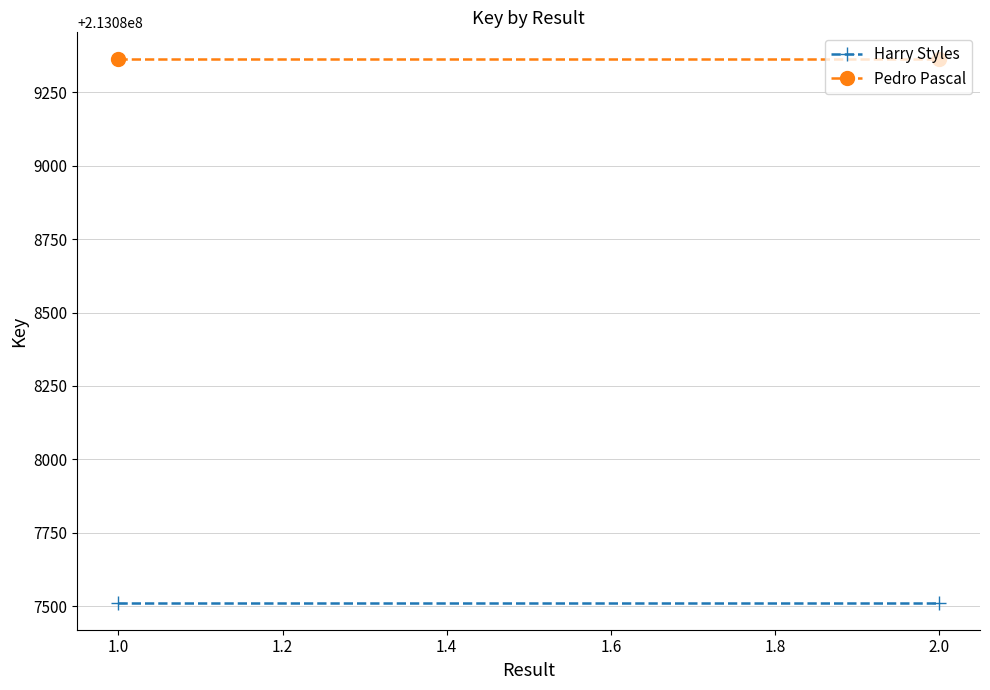

The value of Pedro Pascal at 1.0 is 213089362. True or false?

True